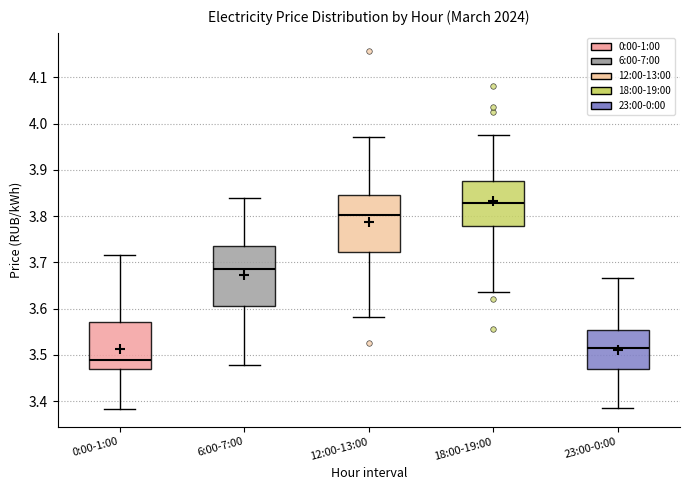

Which box's median line is the highest?

18:00-19:00